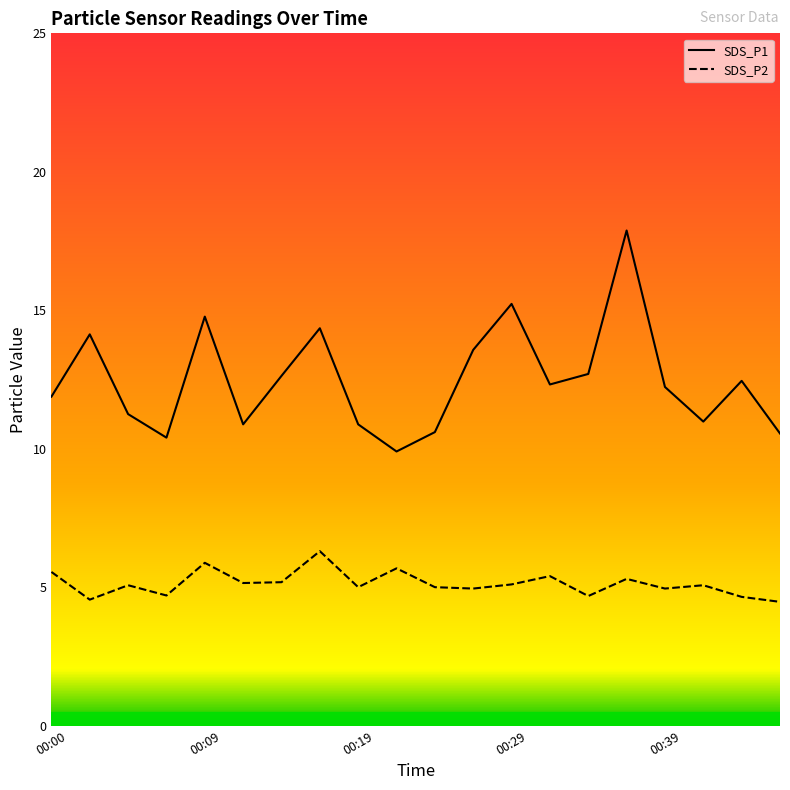

Where is the first local minimum for SDS_P2?

00:02